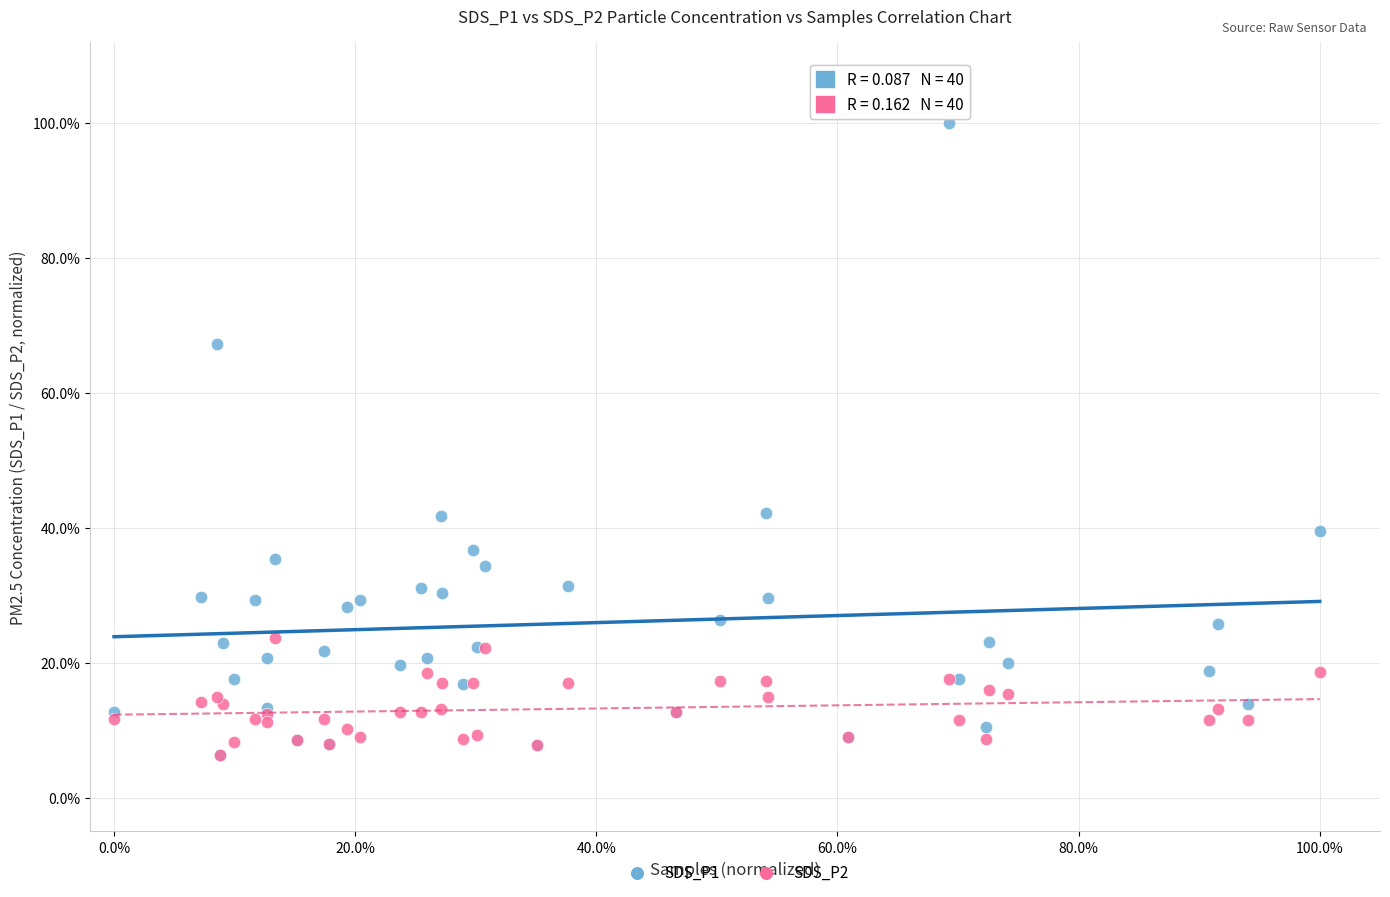

What are all the series names shown in the legend?

SDS_P1, SDS_P2